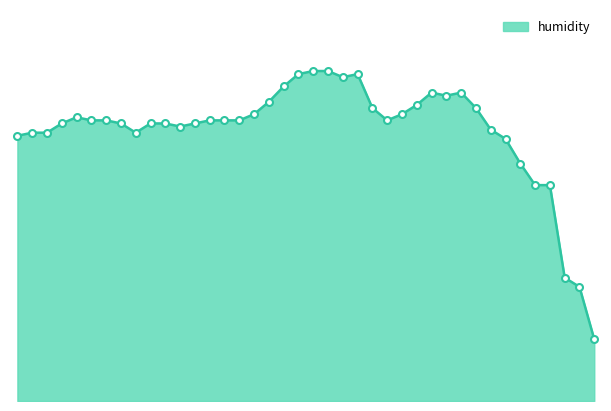

Reading right to left, list all the values displayed in this chart.

09:54=65.5	09:39=67.2	09:24=67.5	09:08=70.5	08:53=70.5	08:38=71.2	08:23=72.0	08:08=72.3	07:53=73.0	07:38=73.5	07:23=73.4	07:08=73.5	06:53=73.1	06:37=72.8	06:22=72.6	06:07=73.0	05:52=74.1	05:36=74.0	05:21=74.2	05:06=74.2	04:51=74.1	04:36=73.7	04:21=73.2	04:06=72.8	03:51=72.6	03:36=72.6	03:21=72.6	03:06=72.5	02:50=72.4	02:35=72.5	02:20=72.5	02:05=72.2	01:50=72.5	01:35=72.6	01:20=72.6	01:05=72.7	00:50=72.5	00:35=72.2	00:19=72.2	00:04=72.1